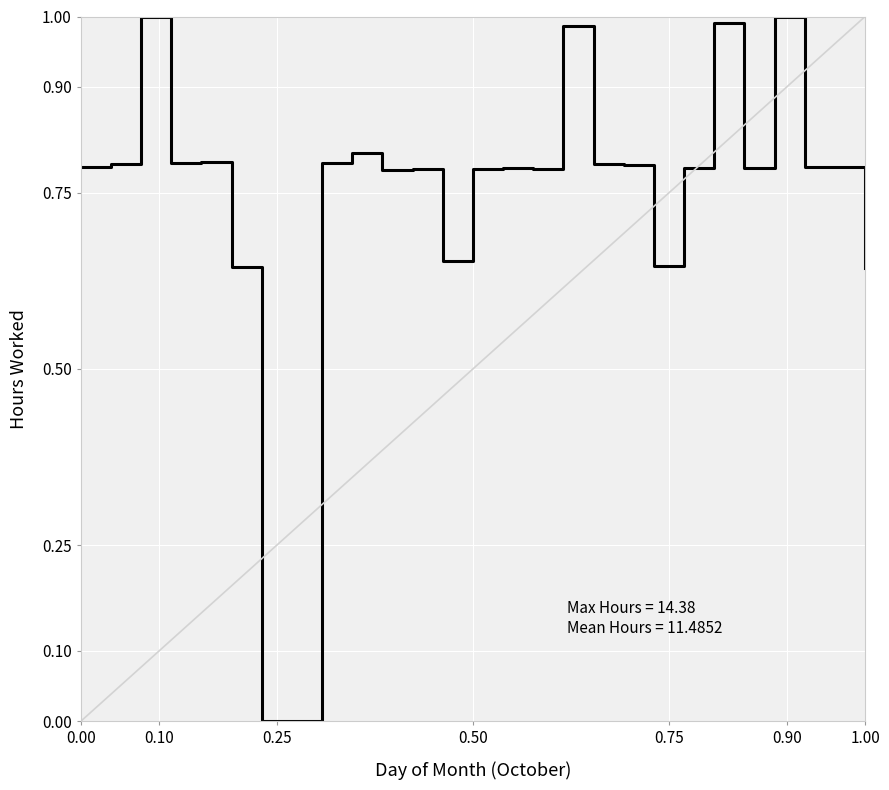

How many lines are shown in the chart?

1